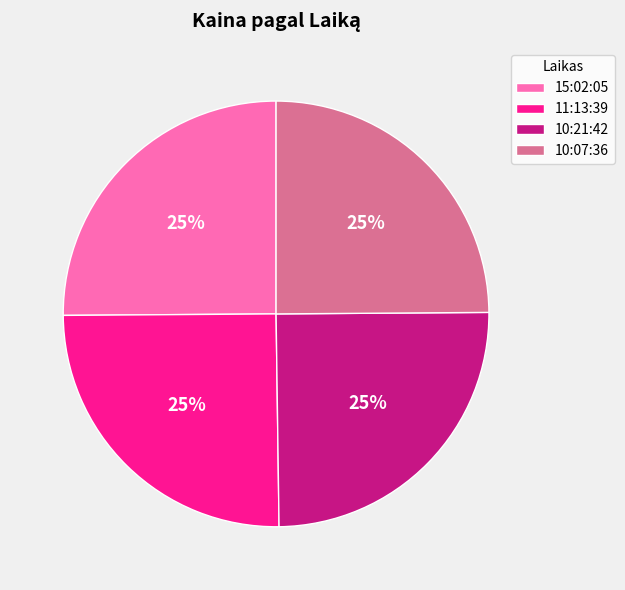

To the nearest percent, what is the average slice percentage?

25%